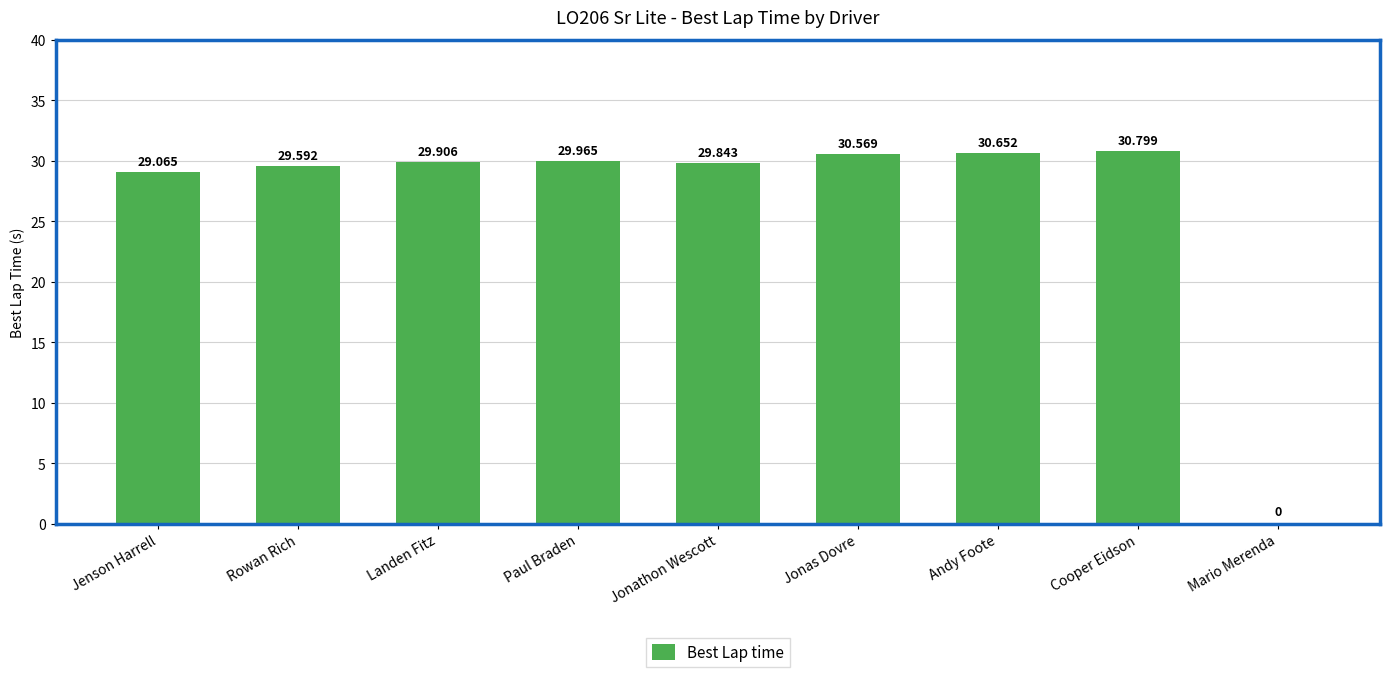

What is the sum of the values at Paul Braden and Mario Merenda?

30.0